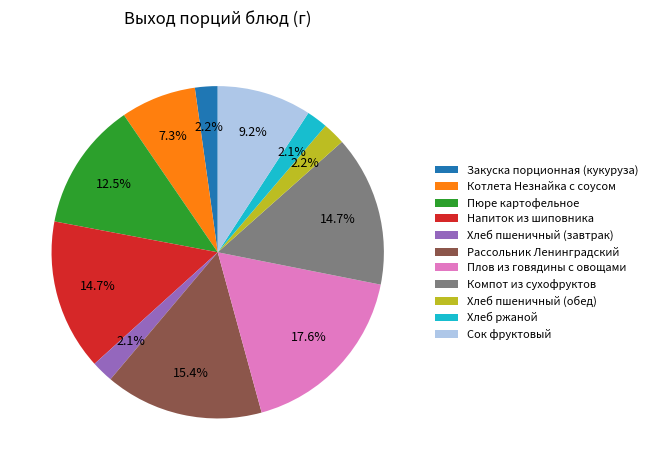

To the nearest percent, what is the difference between the largest and smallest slice percentages?

16%